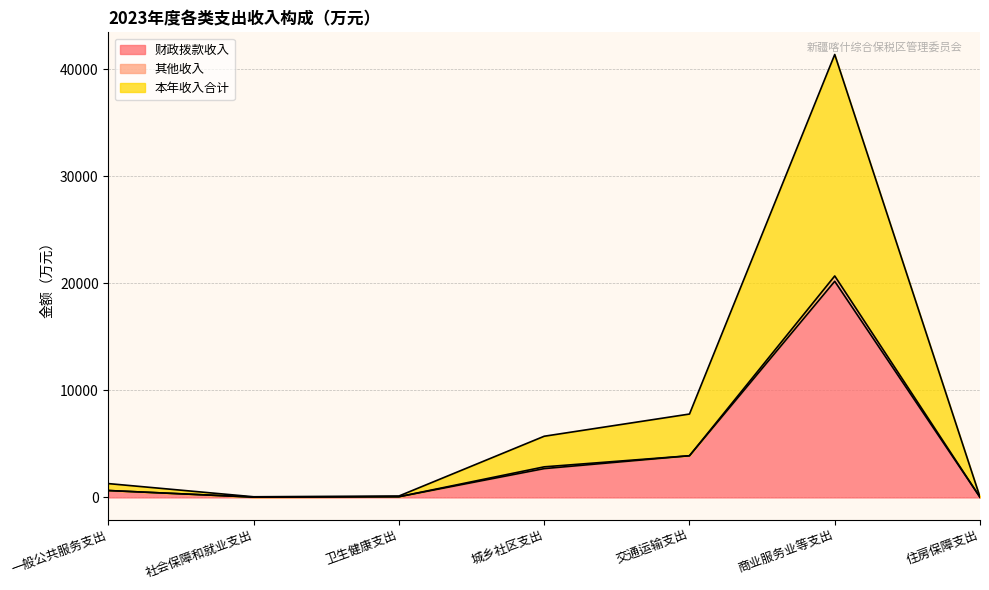

Is it true that 财政拨款收入 equals 30.9 at 社会保障和就业支出?

True